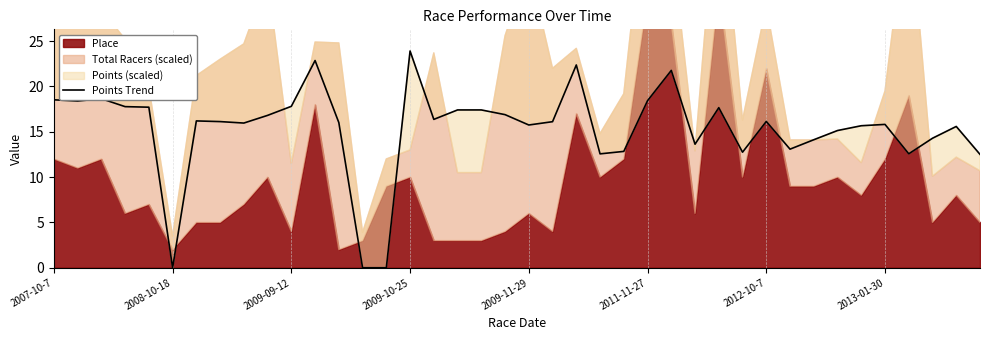

Where is the data nearest to the value 11?

39